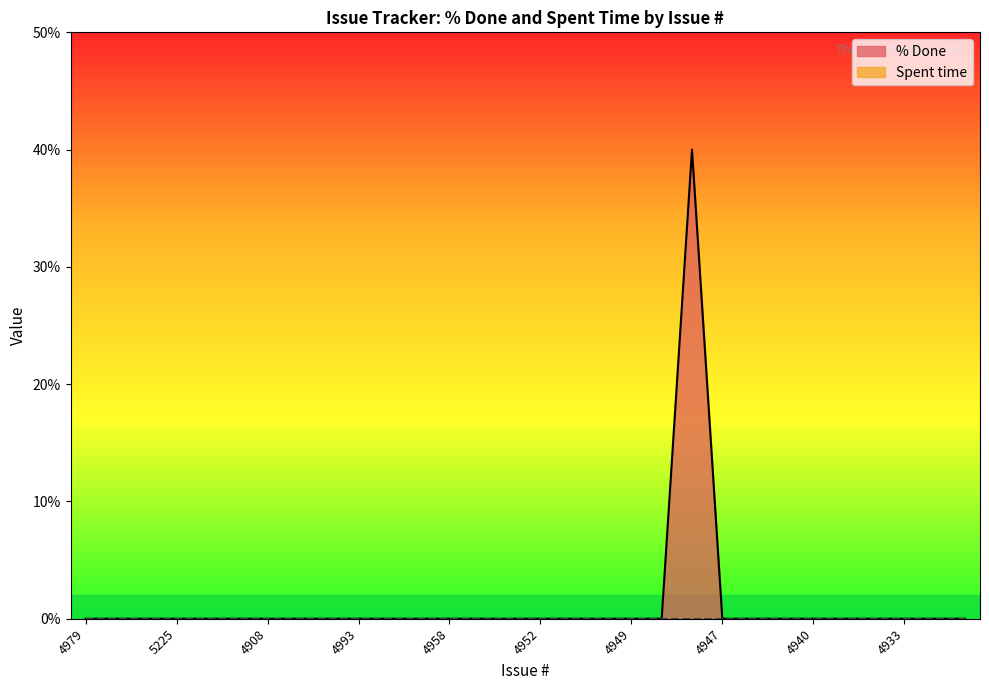

True or false: the data shows 22 at 5327.

False